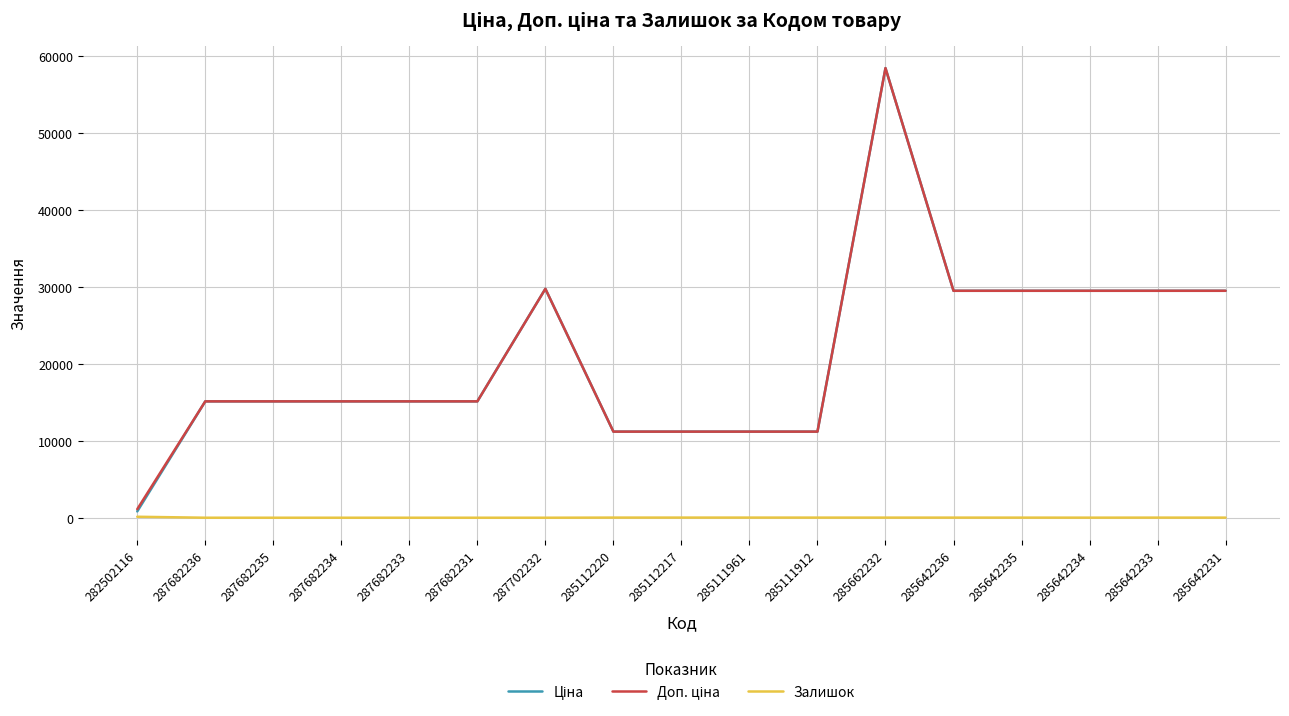

At which category does the chart reach its peak across all series?

285662232